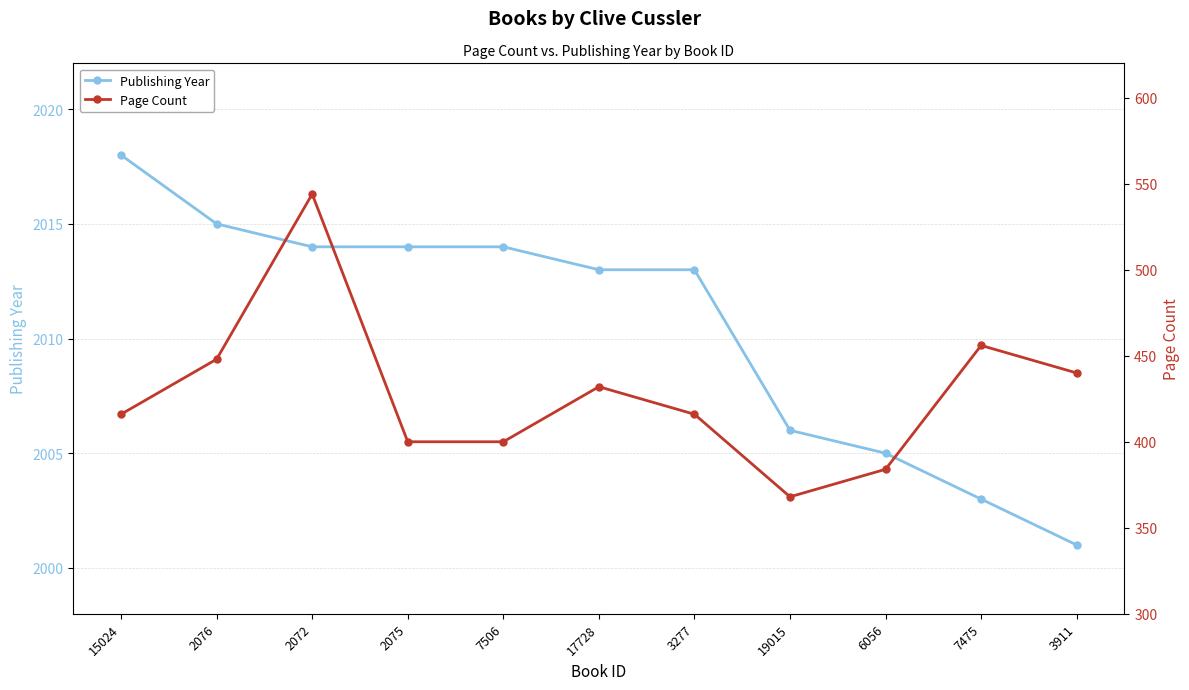

What is the value of the Publishing Year point at the 6th from the left?

2013